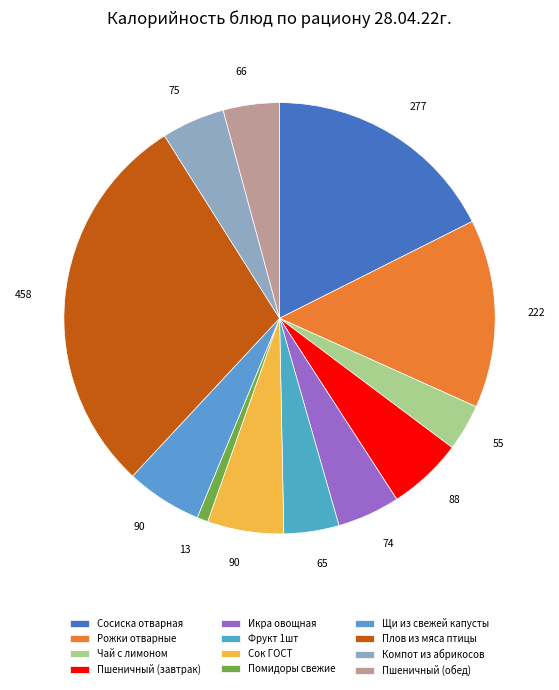

How many slices are in this pie chart?

12